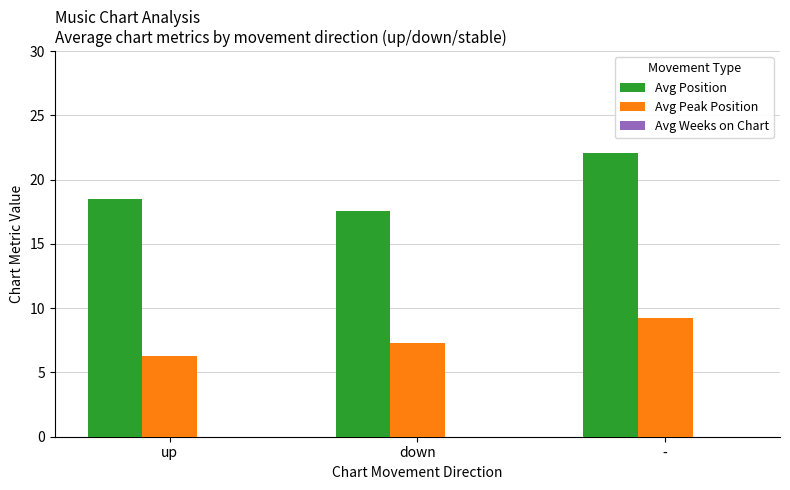

Rank the series at down from lowest to highest value.

Avg Peak Position, Avg Position